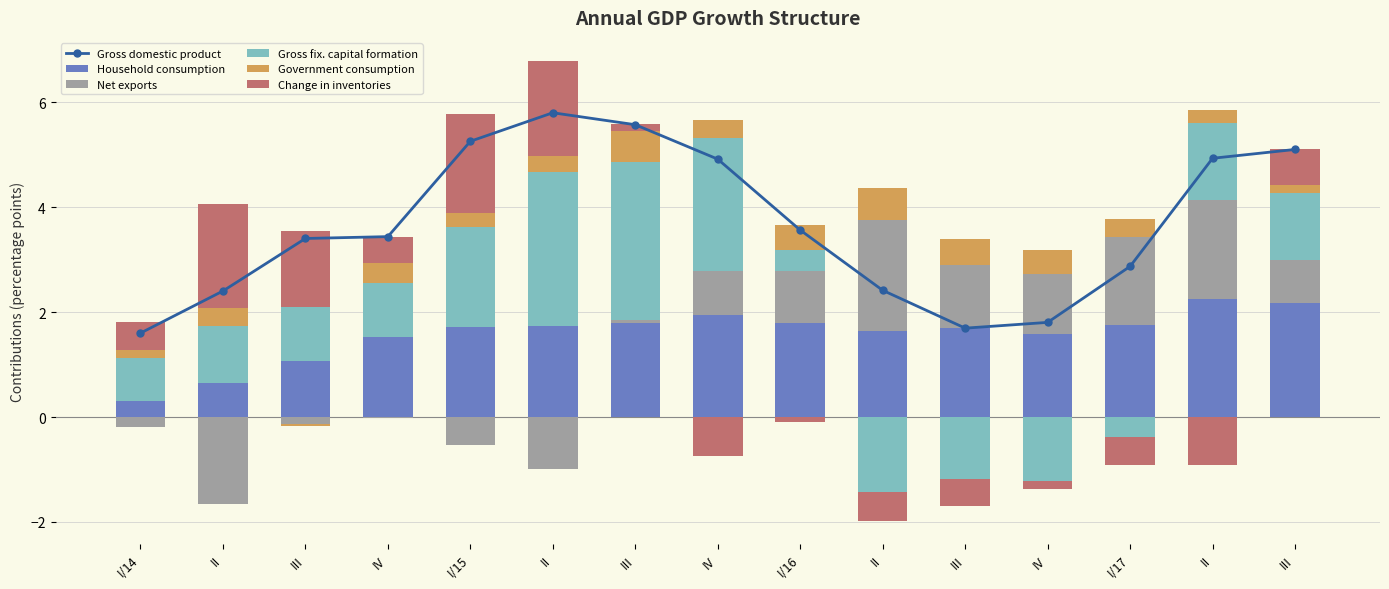

At IV, list the series in order from smallest to largest.

Net exports, Government consumption, Change in inventories, Gross fix. capital formation, Household consumption, Gross domestic product